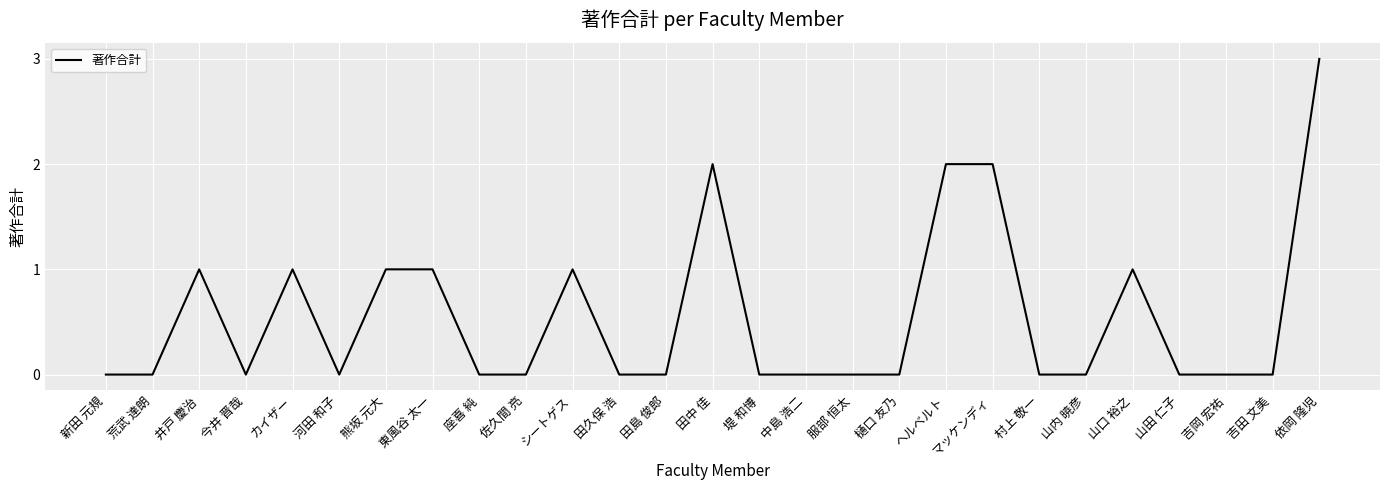

What is the approximate value at 田中 佳?

2